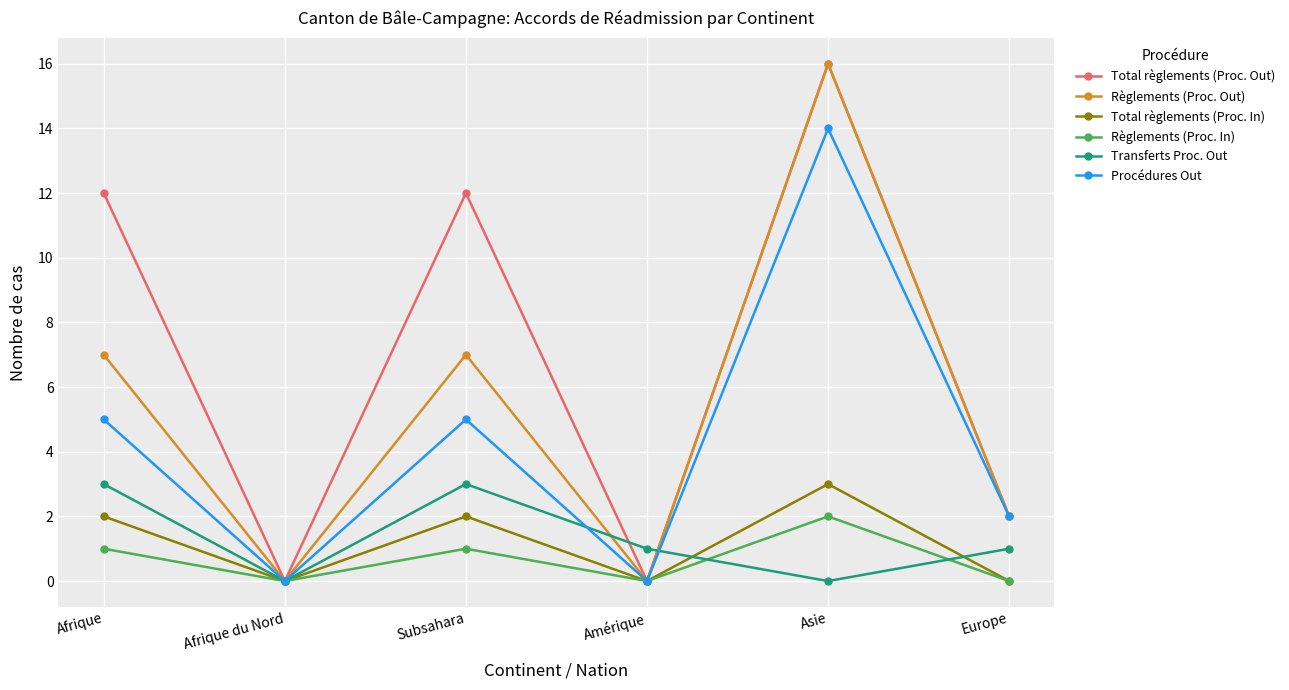

What is the maximum value for Transferts Proc. Out?

3